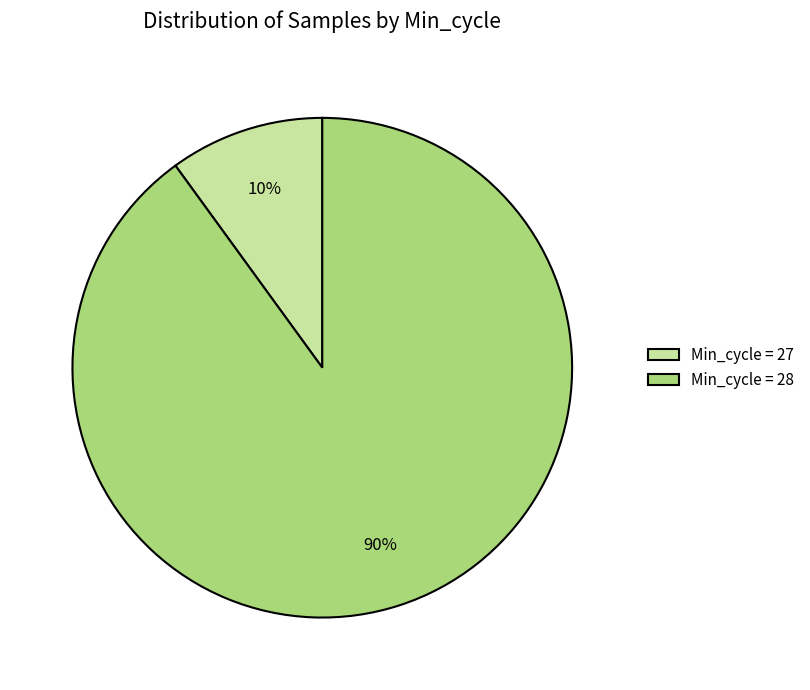

To the nearest percent, what percentage of the pie is Min_cycle = 28?

90%